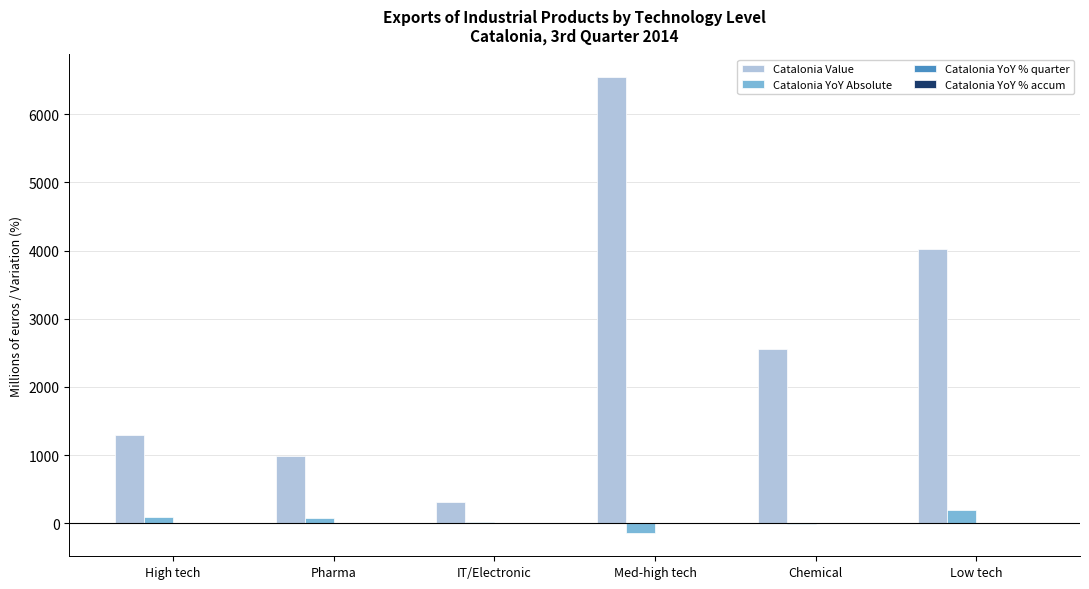

Which series has the largest total across all categories?

Catalonia Value